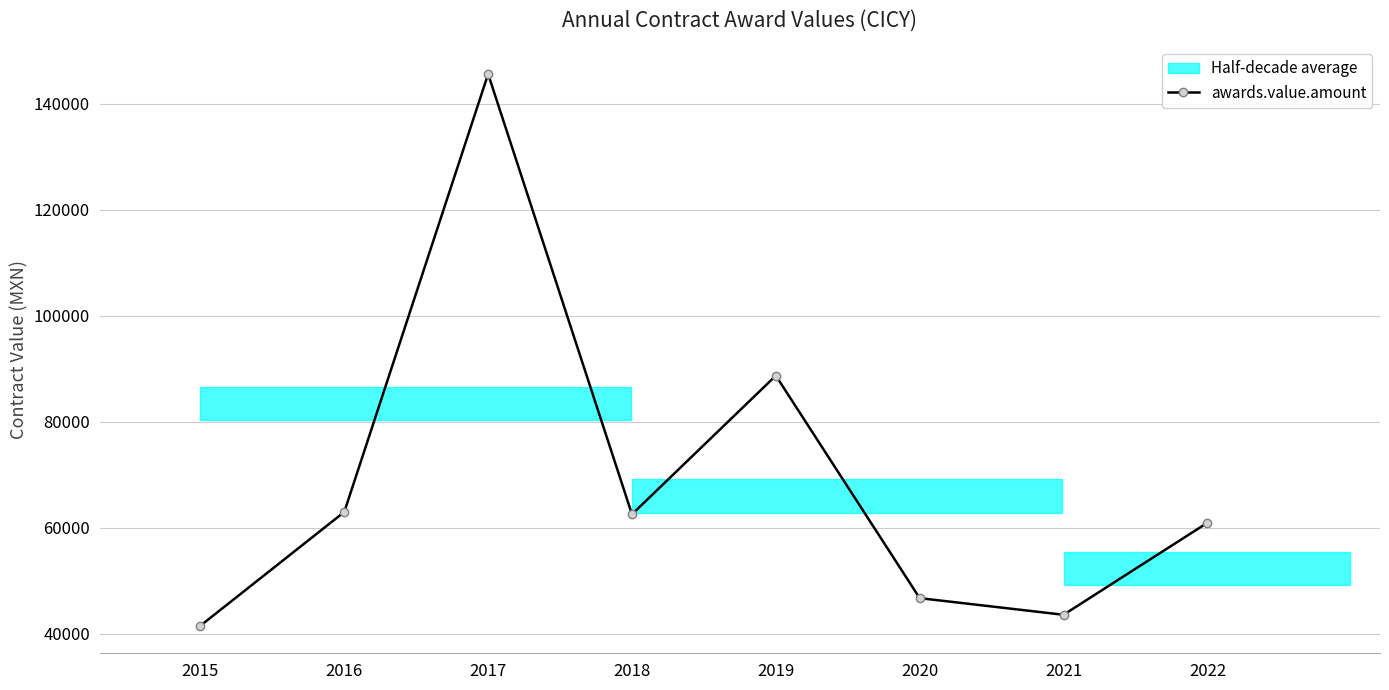

How many points are higher than both their immediate neighbors (excluding endpoints)?

2